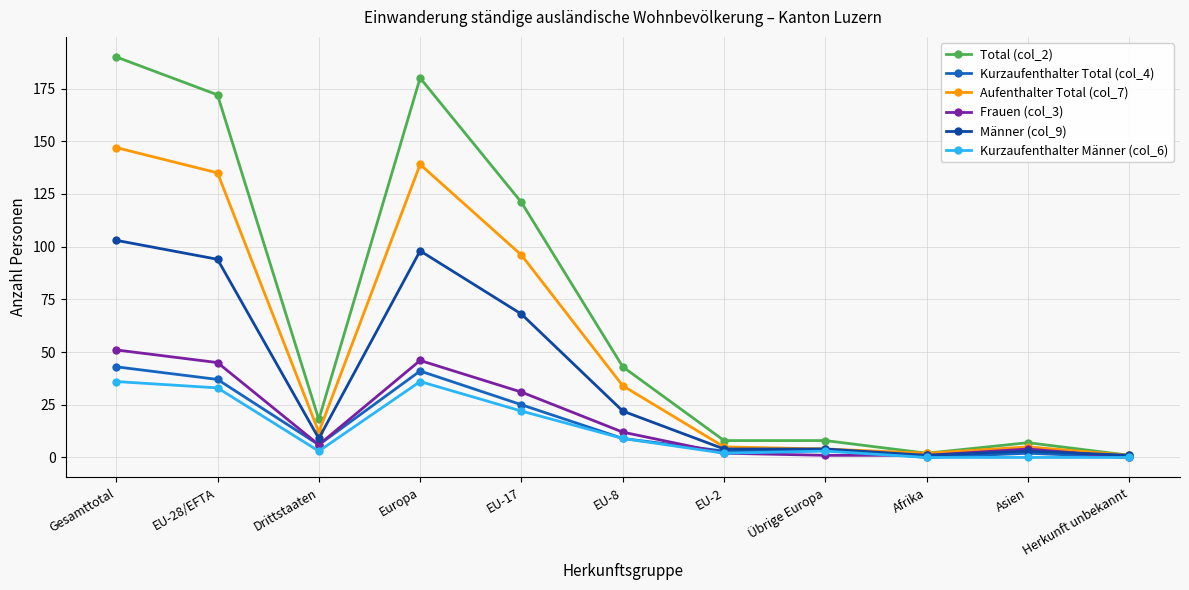

At which category does the chart reach its peak across all series?

Gesamttotal